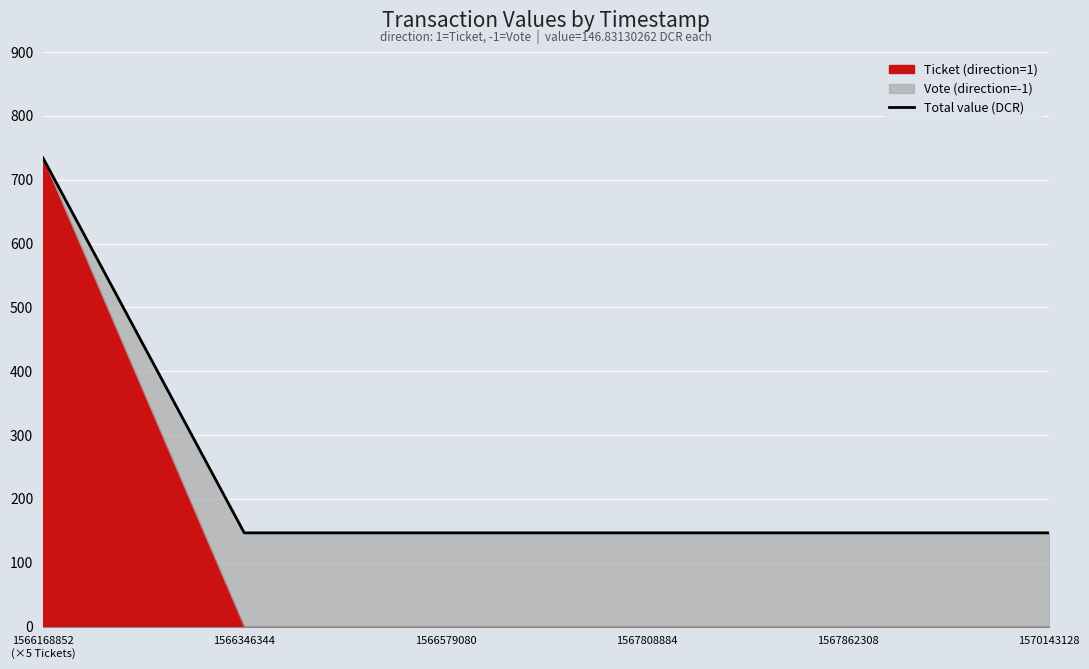

Approximately how many times larger is the value at 1567862308 compared to 1566168852
(×5 Tickets)?

0.2